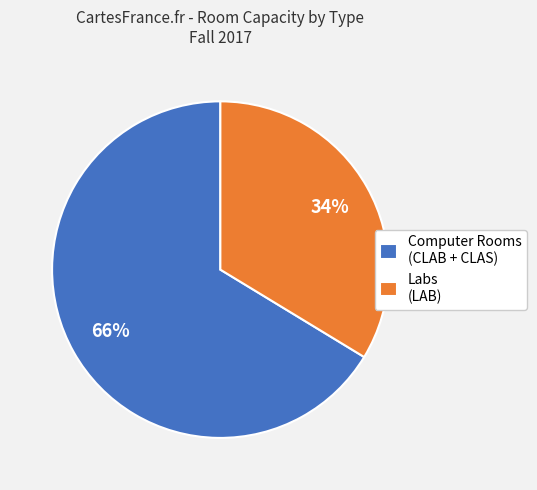

Rank the categories by value from lowest to highest.

Labs (LAB), Computer Rooms (CLAB + CLAS)